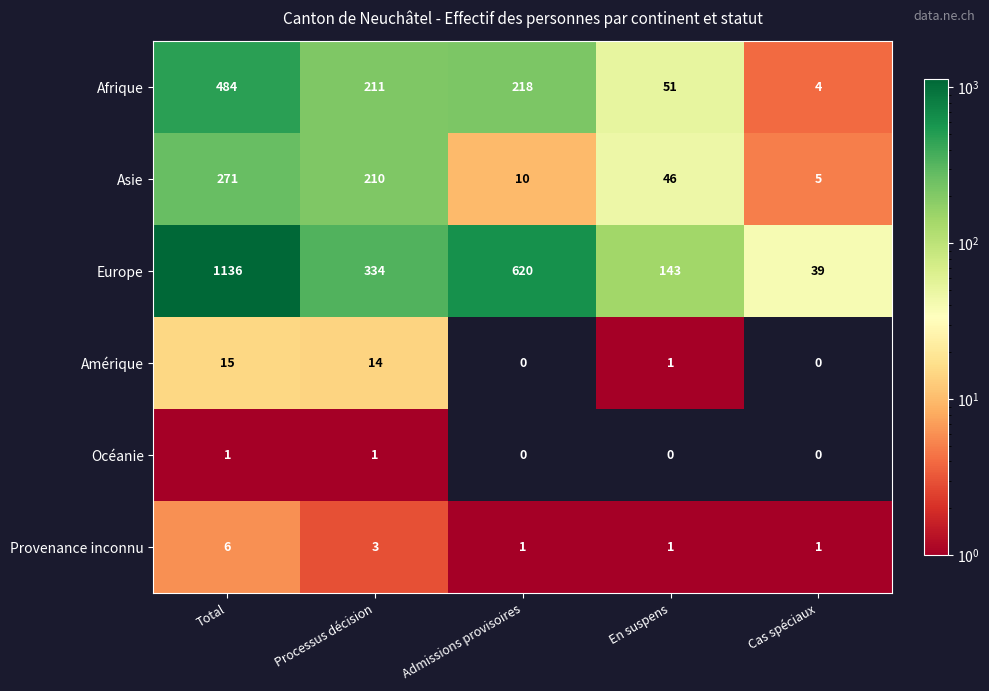

The value of Europe at Total is 1136. True or false?

True